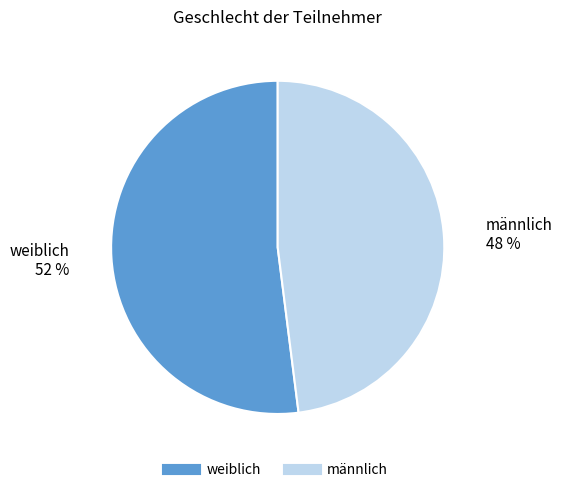

Rank the categories by value from highest to lowest.

weiblich, männlich